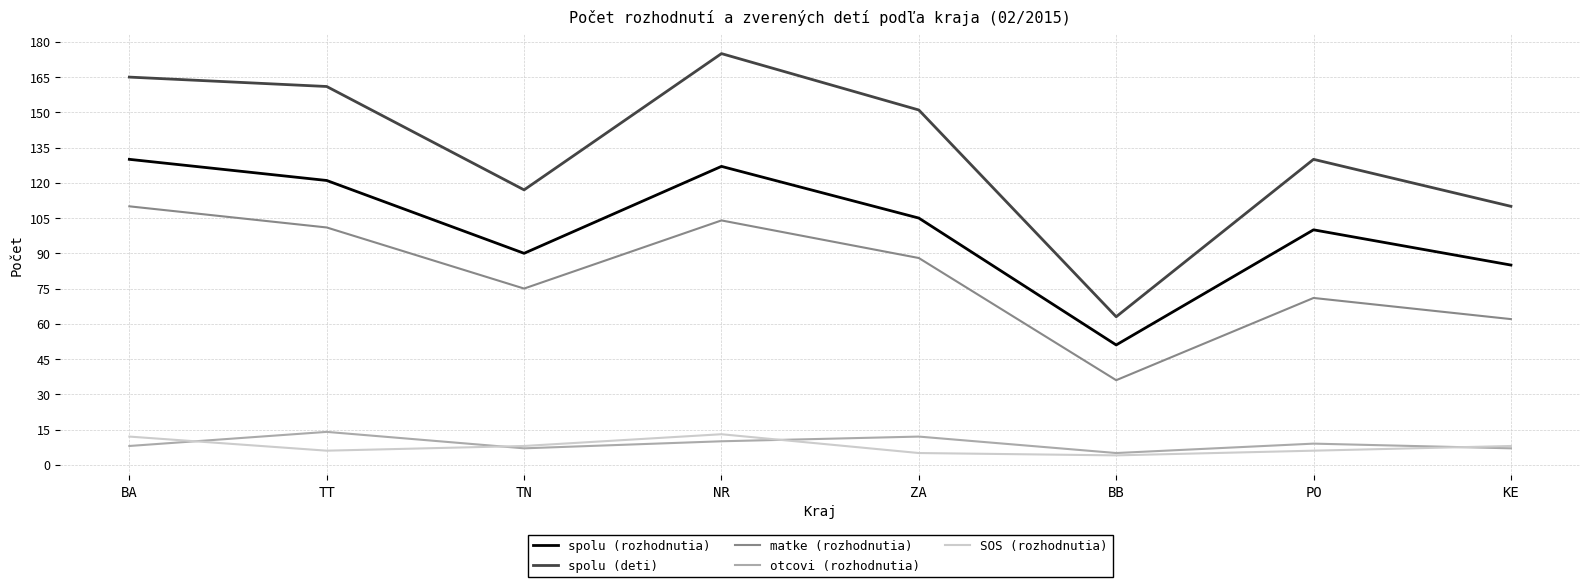

What is the difference between the SOS (rozhodnutia) values at NR and BA?

1